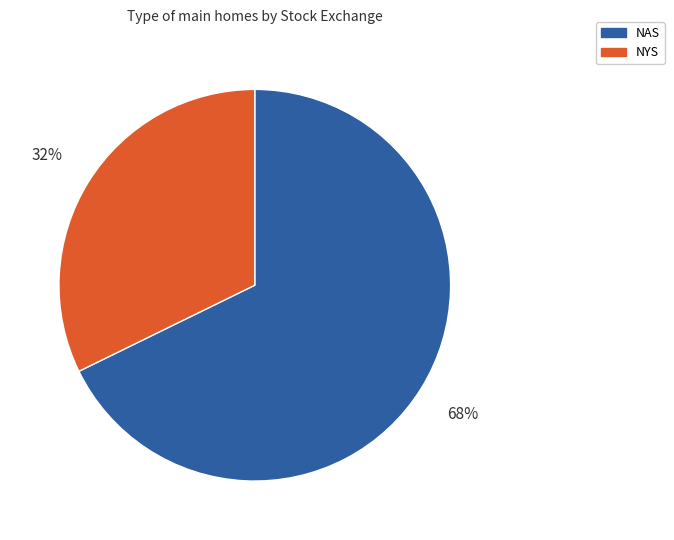

To the nearest percent, what is the average slice percentage?

50%